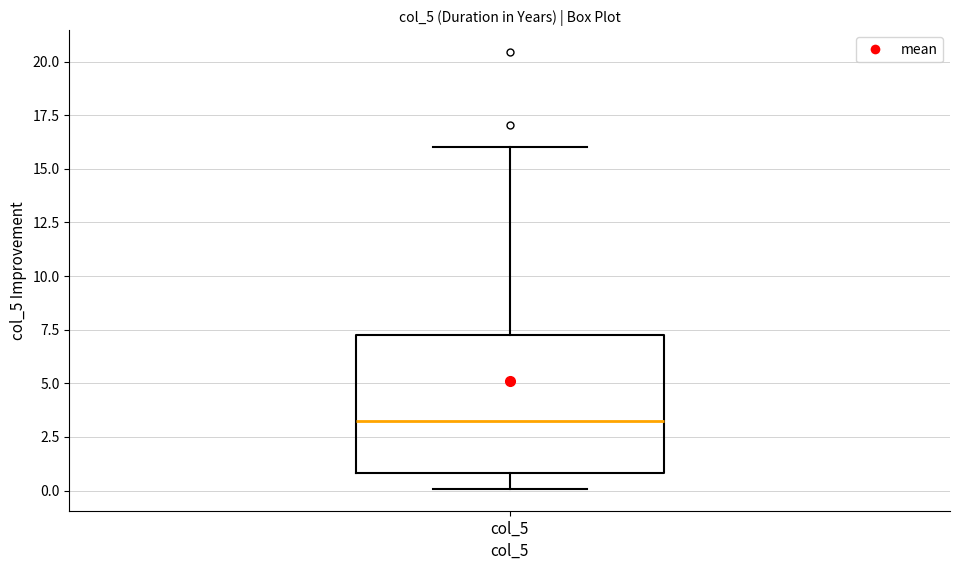

Transcribe this box plot: give where the median line is, the range the box spans, and where the two whiskers end, as read against the y-axis. The values are not printed on the chart, so give them approximately, as read against the axis.

median 3.5, box 1.0 to 7.5, whiskers 0.0 to 16.0